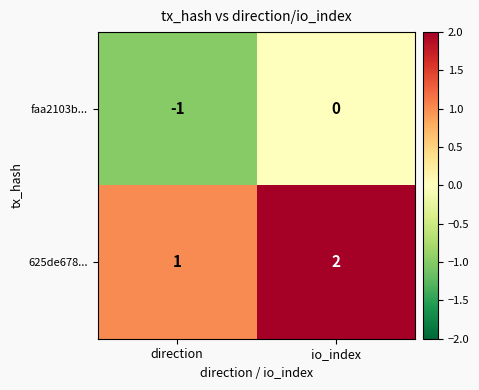

What is the difference between the highest and lowest values at io_index?

2